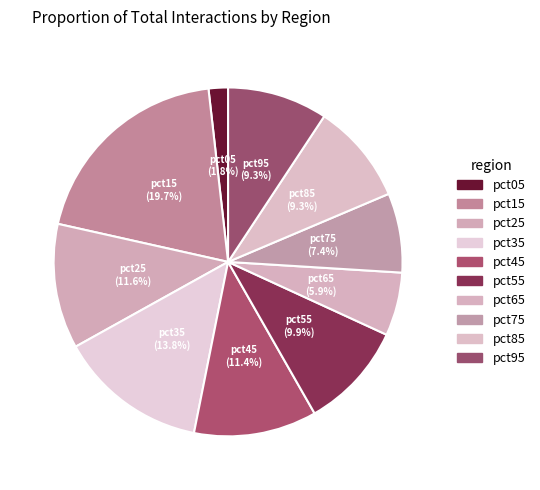

To the nearest percent, what percentage of the pie is pct15?

20%